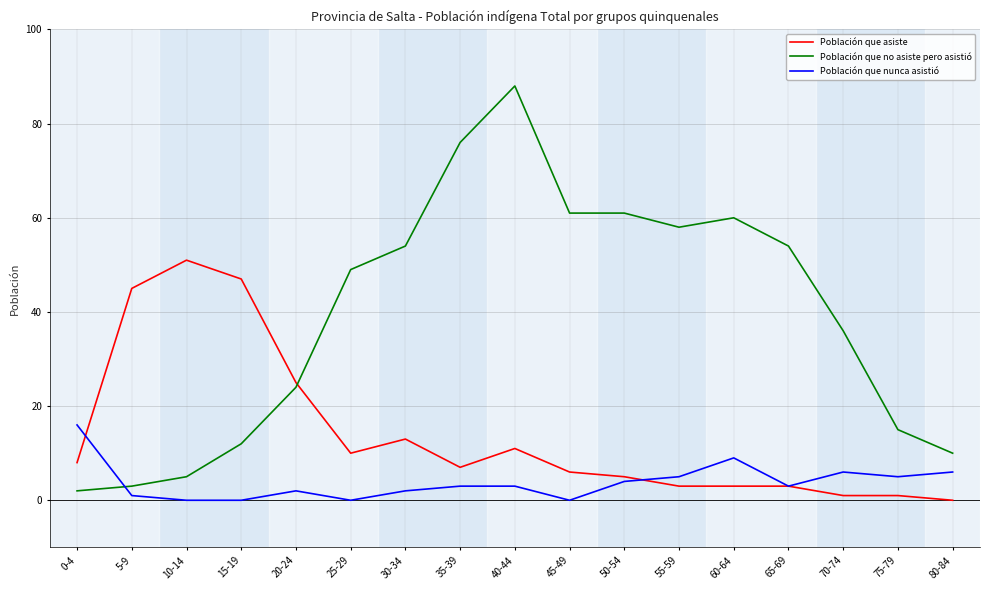

Between 0-4 and 5-9, which series saw the biggest shift?

Población que asiste